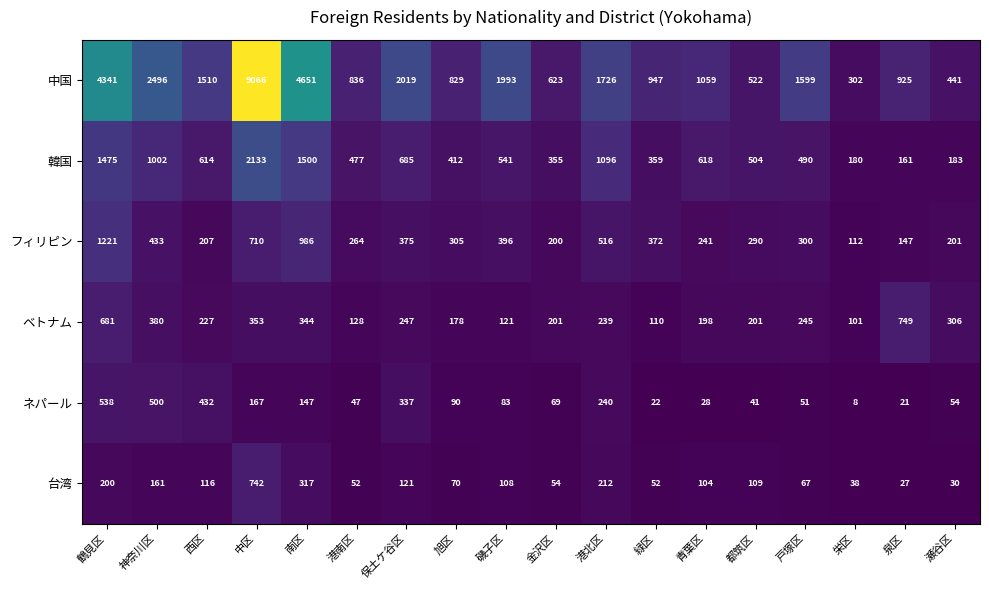

List the series in order of their peak value, highest first.

中国, 韓国, フィリピン, ベトナム, 台湾, ネパール